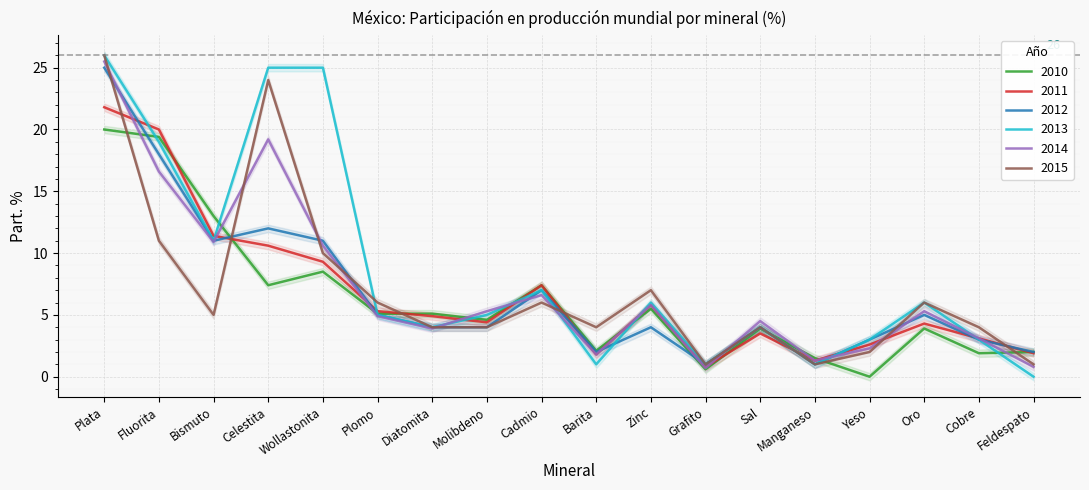

At which label does 2010 first exceed 5?

Plata